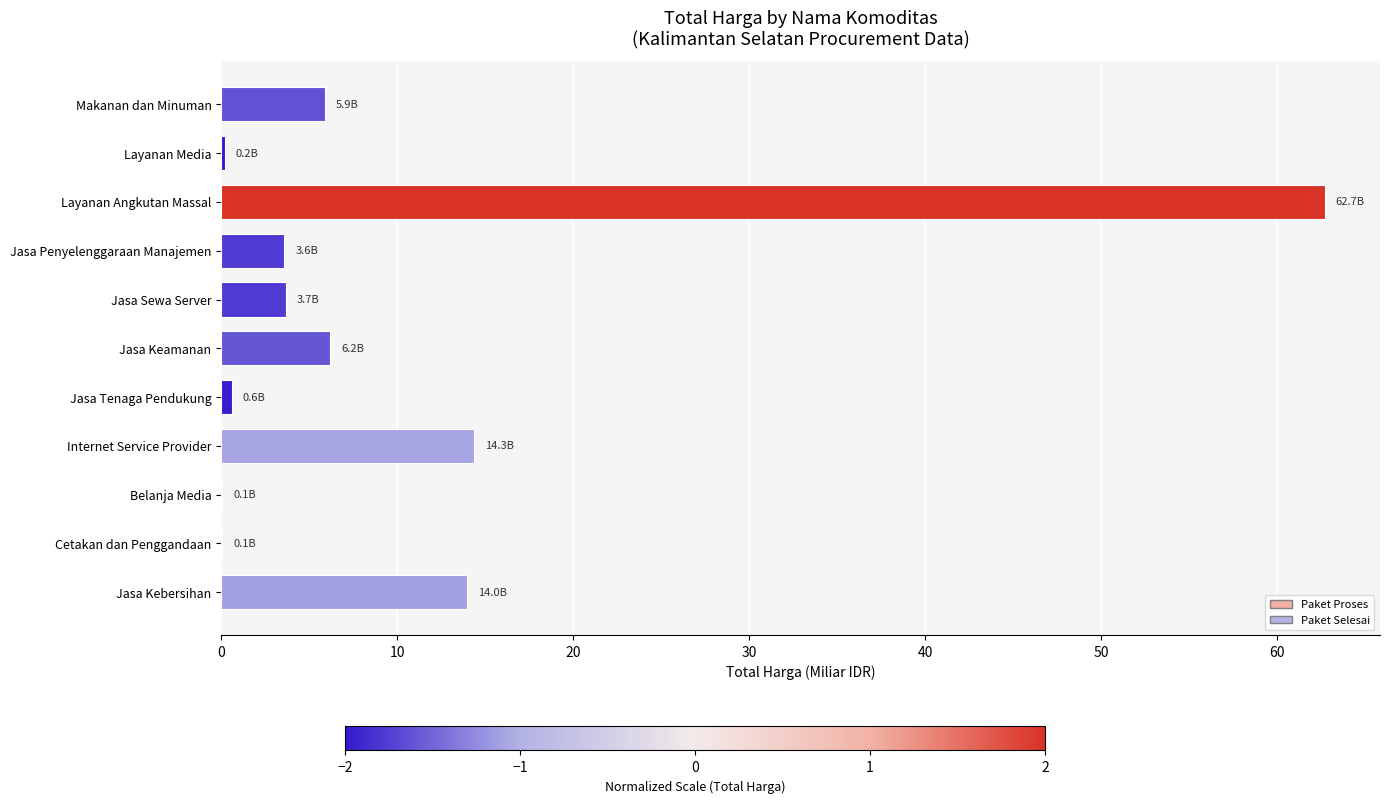

Count the number of values greater than 3.

7